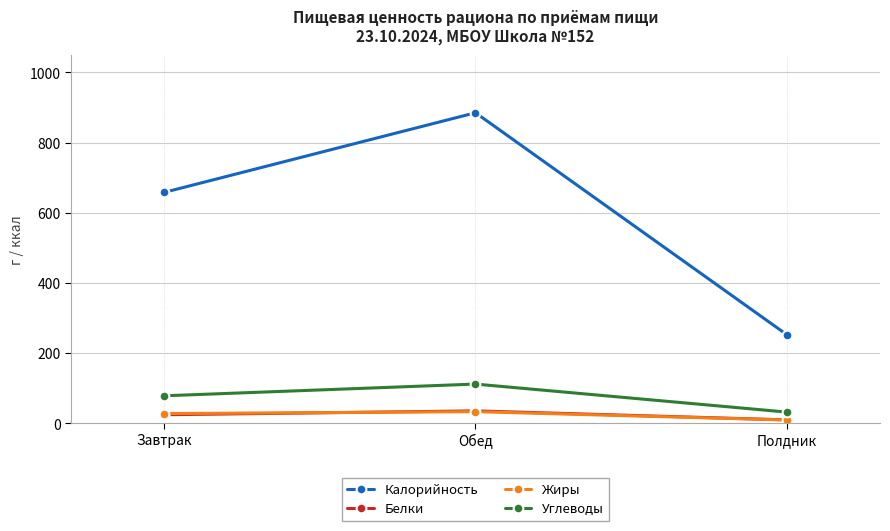

How many distinct data groups are displayed?

4